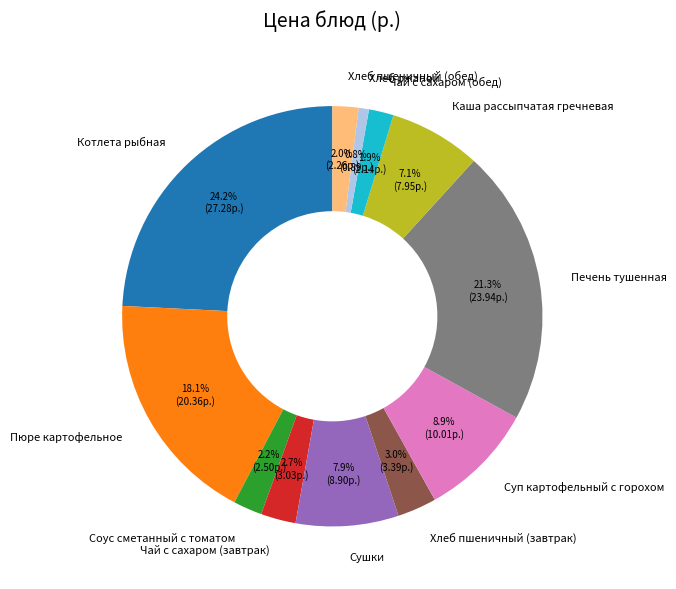

How many segments does this pie chart have?

12